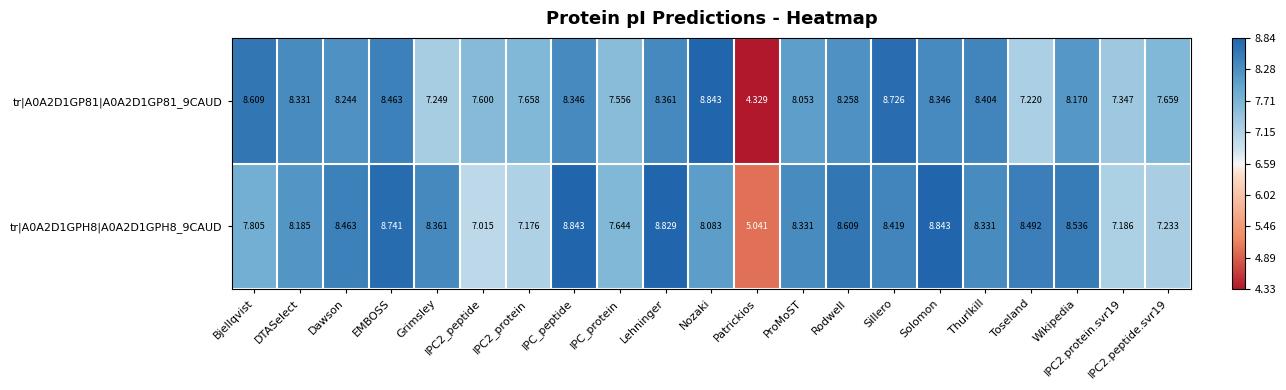

At which label does tr|A0A2D1GP81|A0A2D1GP81_9CAUD reach its peak?

Nozaki